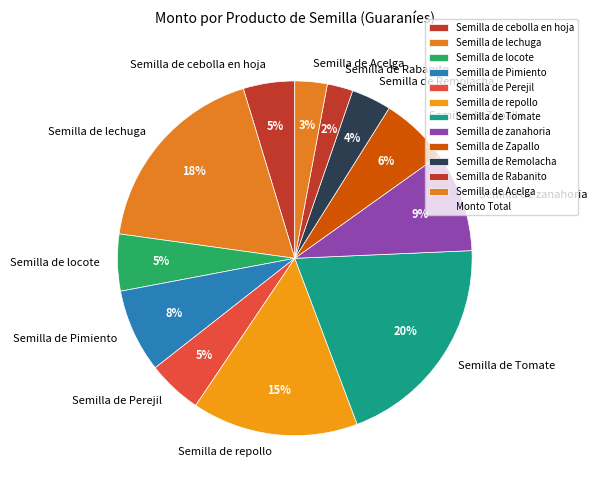

Which slice is the smallest?

Semilla de Rabanito